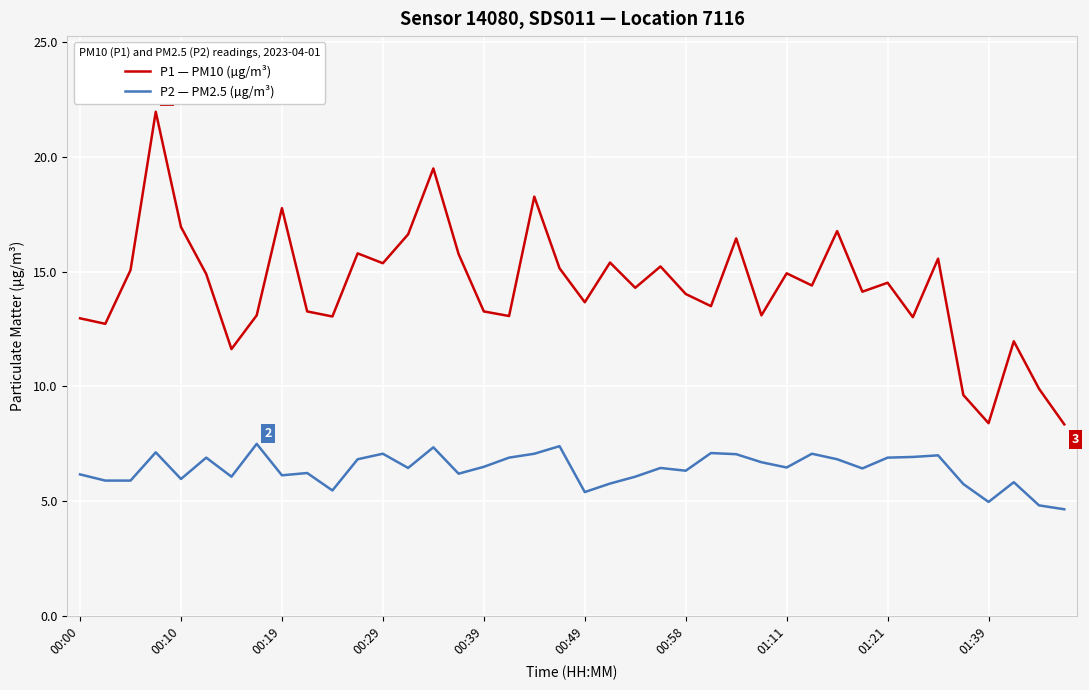

What are all the series names shown in the legend?

P1 — PM10 (µg/m³), P2 — PM2.5 (µg/m³)